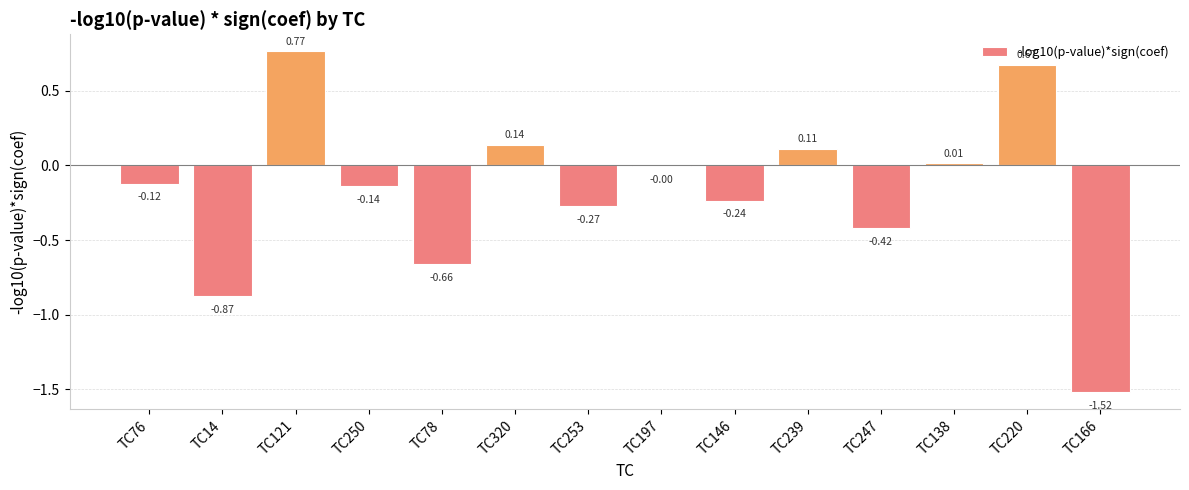

What is the sum of the values at TC250 and TC14?

-1.0